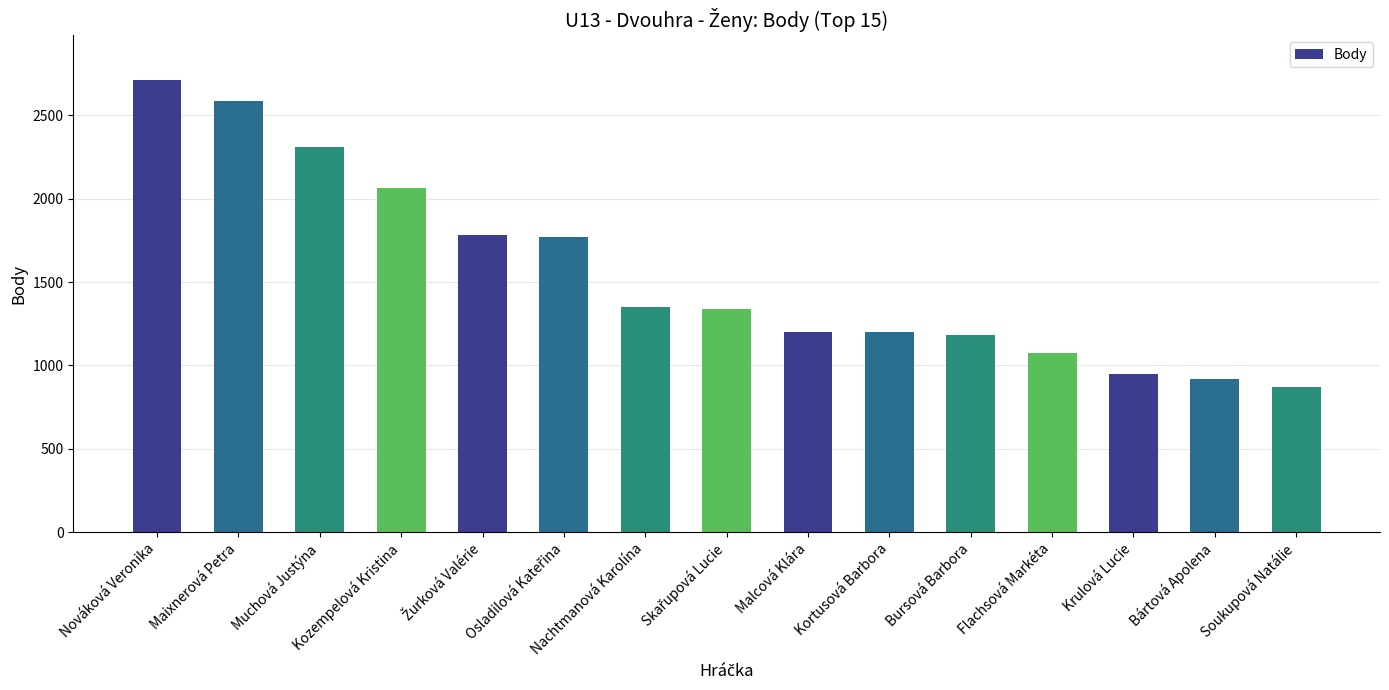

What is the approximate value at Maixnerová Petra?

2584